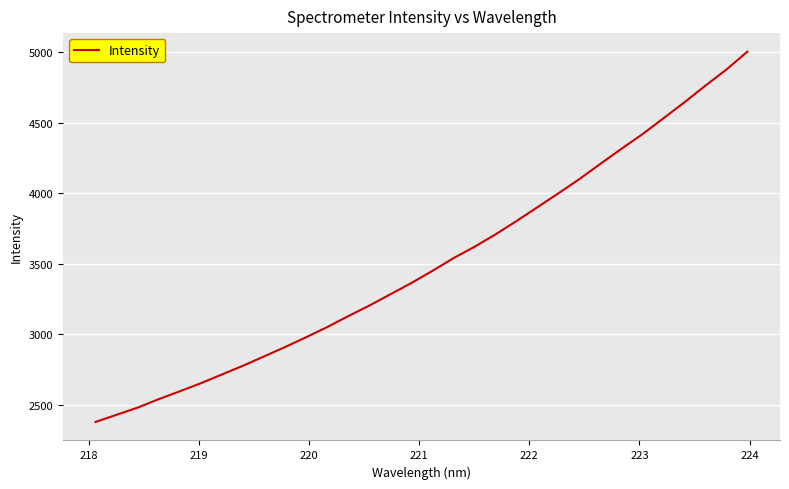

What is the difference between the maximum and minimum values?

2627.4